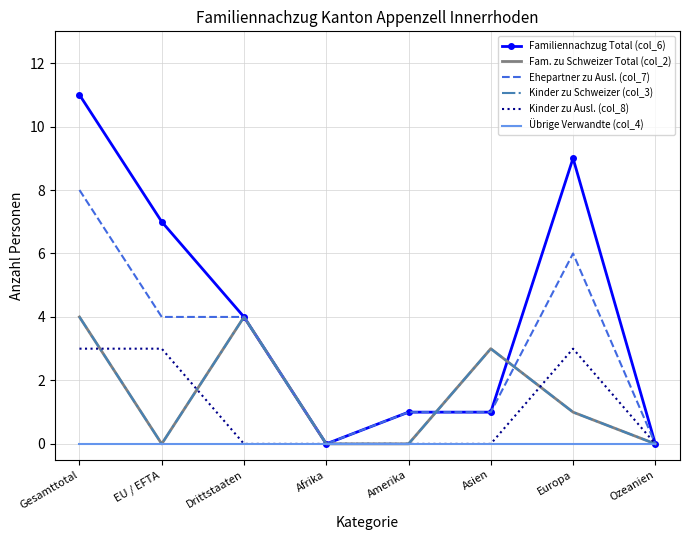

Reading right to left, transcribe all the data shown in this chart.

Familiennachzug Total (col_6): Ozeanien=0	Europa=9	Asien=1	Amerika=1	Afrika=0	Drittstaaten=4	EU / EFTA=7	Gesamttotal=11
Fam. zu Schweizer Total (col_2): Ozeanien=0	Europa=1	Asien=3	Amerika=0	Afrika=0	Drittstaaten=4	EU / EFTA=0	Gesamttotal=4
Ehepartner zu Ausl. (col_7): Ozeanien=0	Europa=6	Asien=1	Amerika=1	Afrika=0	Drittstaaten=4	EU / EFTA=4	Gesamttotal=8
Kinder zu Schweizer (col_3): Ozeanien=0	Europa=1	Asien=3	Amerika=0	Afrika=0	Drittstaaten=4	EU / EFTA=0	Gesamttotal=4
Kinder zu Ausl. (col_8): Ozeanien=0	Europa=3	Asien=0	Amerika=0	Afrika=0	Drittstaaten=0	EU / EFTA=3	Gesamttotal=3
Übrige Verwandte (col_4): Ozeanien=0	Europa=0	Asien=0	Amerika=0	Afrika=0	Drittstaaten=0	EU / EFTA=0	Gesamttotal=0